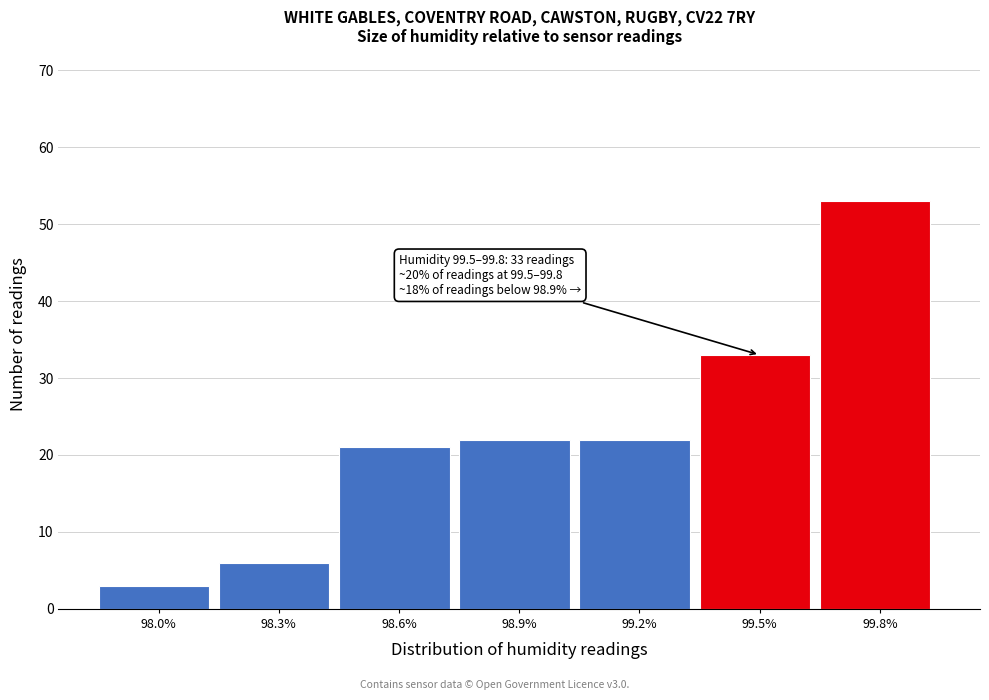

Reading right to left, transcribe all the data shown in this chart.

99.8%=53	99.5%=33	99.2%=22	98.9%=22	98.6%=21	98.3%=6	98.0%=3